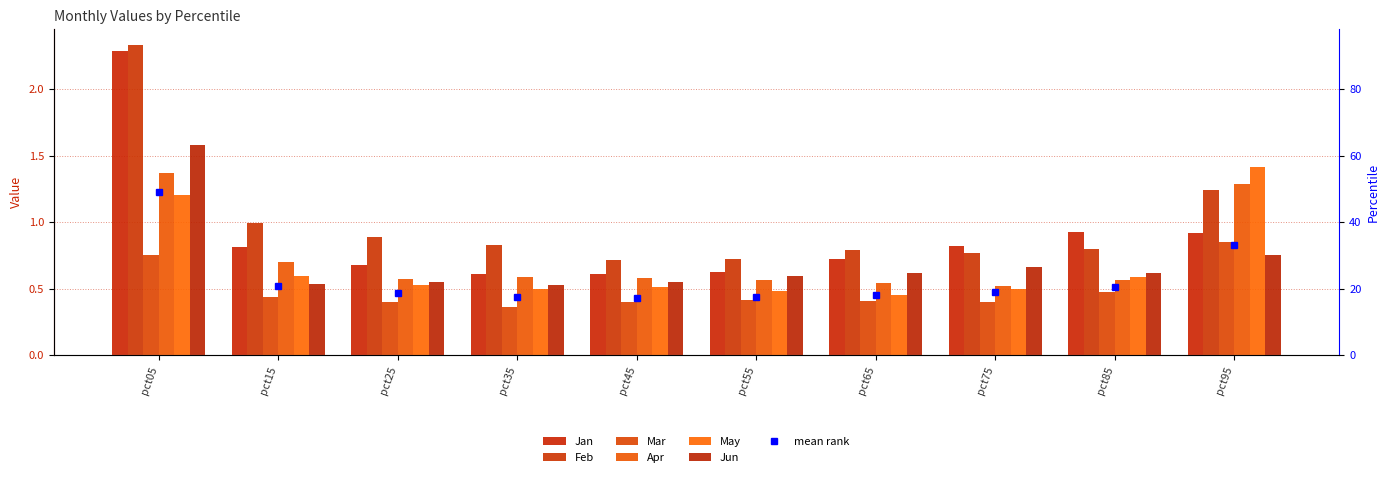

Reading right to left, transcribe all the data shown in this chart.

Jan: pct95=0.9	pct85=0.9	pct75=0.8	pct65=0.7	pct55=0.6	pct45=0.6	pct35=0.6	pct25=0.7	pct15=0.8	pct05=2.3
Feb: pct95=1.2	pct85=0.8	pct75=0.8	pct65=0.8	pct55=0.7	pct45=0.7	pct35=0.8	pct25=0.9	pct15=1.0	pct05=2.3
Mar: pct95=0.9	pct85=0.5	pct75=0.4	pct65=0.4	pct55=0.4	pct45=0.4	pct35=0.4	pct25=0.4	pct15=0.4	pct05=0.8
Apr: pct95=1.3	pct85=0.6	pct75=0.5	pct65=0.5	pct55=0.6	pct45=0.6	pct35=0.6	pct25=0.6	pct15=0.7	pct05=1.4
May: pct95=1.4	pct85=0.6	pct75=0.5	pct65=0.5	pct55=0.5	pct45=0.5	pct35=0.5	pct25=0.5	pct15=0.6	pct05=1.2
Jun: pct95=0.8	pct85=0.6	pct75=0.7	pct65=0.6	pct55=0.6	pct45=0.5	pct35=0.5	pct25=0.6	pct15=0.5	pct05=1.6